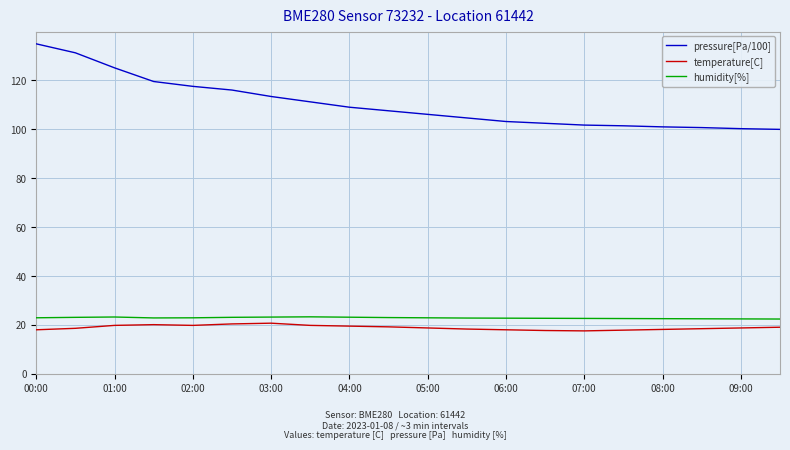

Which series has the widest spread of values?

pressure[Pa/100]